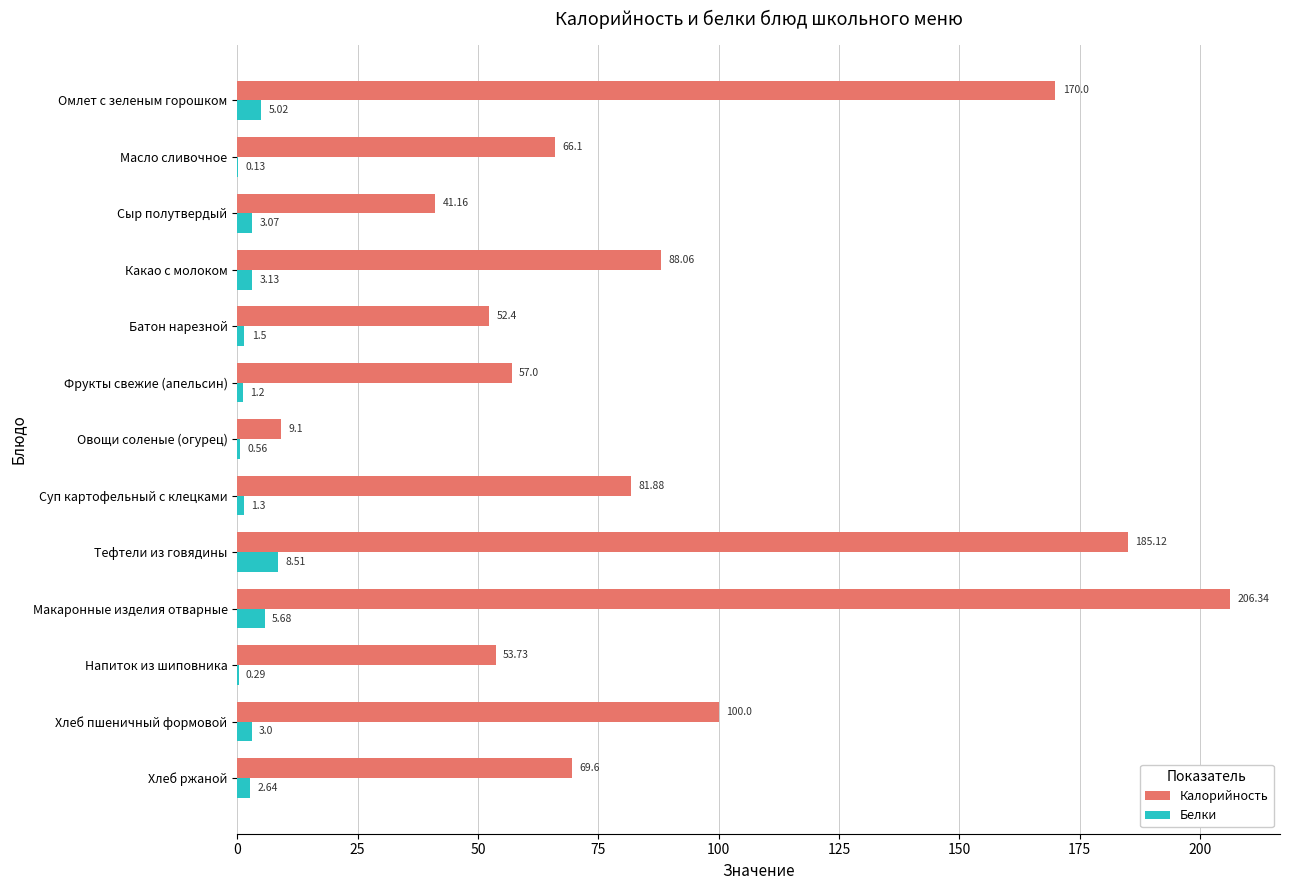

Count the number of data series in this chart.

2